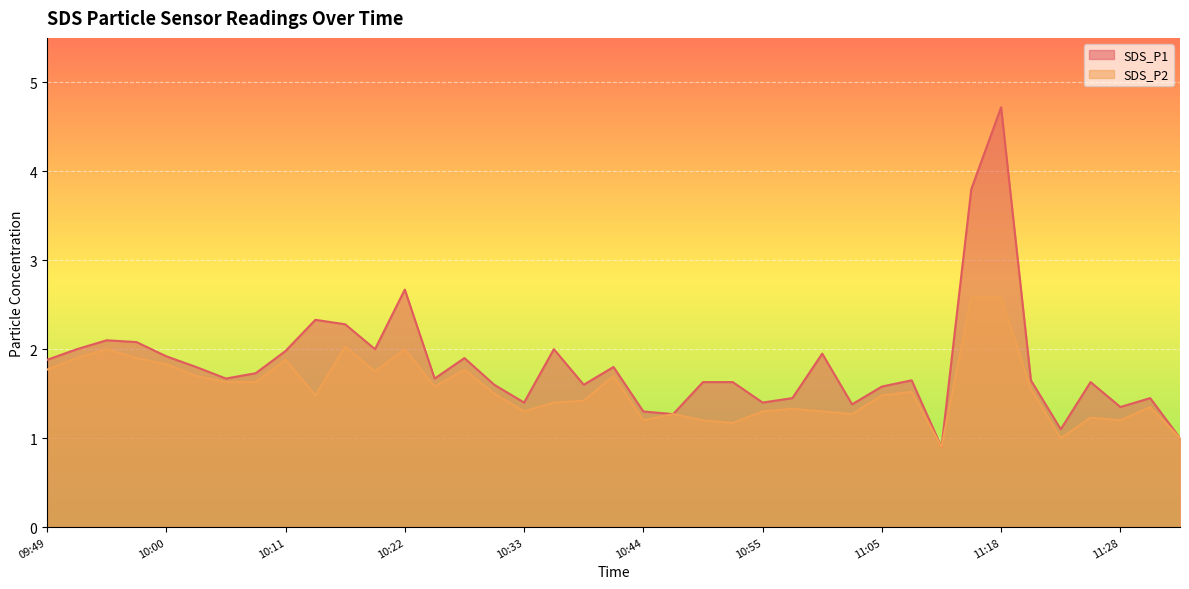

What is the total value across all series at 09:49?

3.6